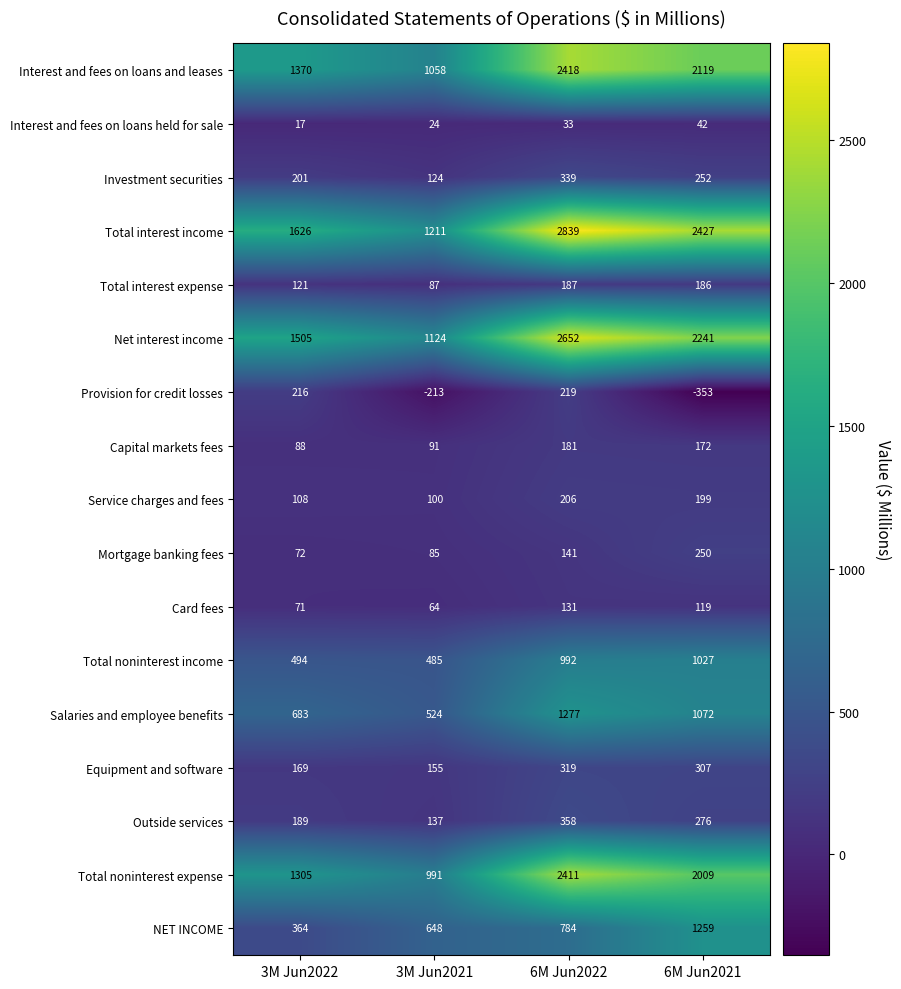

Which series has the largest total across all categories?

Total interest income